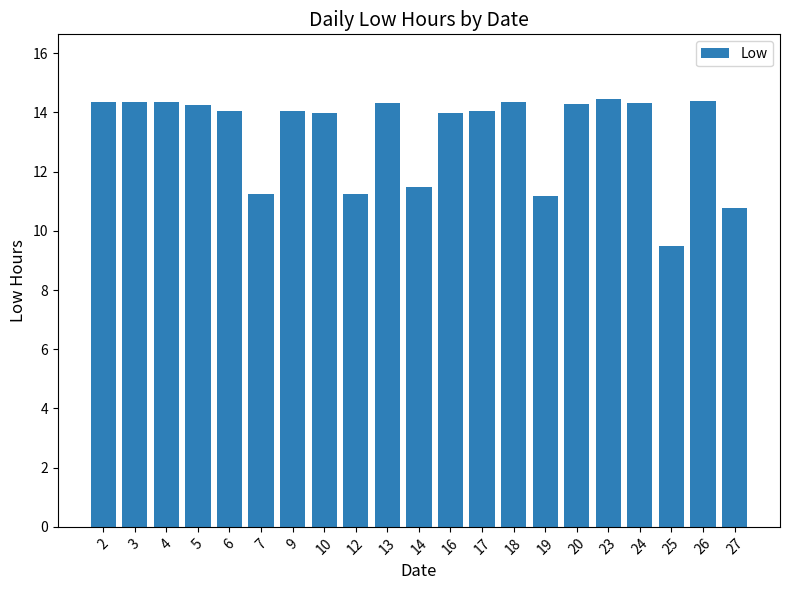

Approximately how many times larger is the value at 16 compared to 7?

1.2